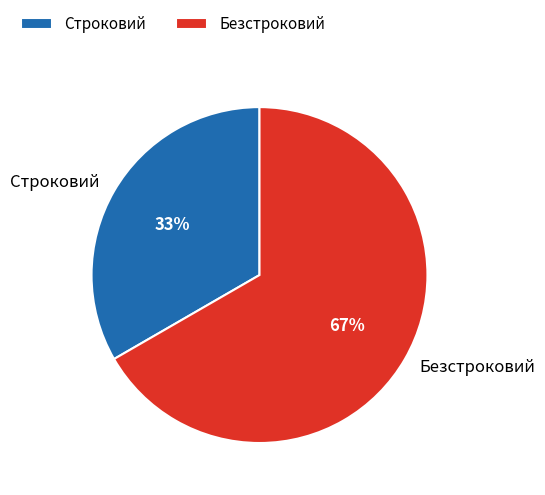

Which has a higher value, Безстроковий or Строковий?

Безстроковий